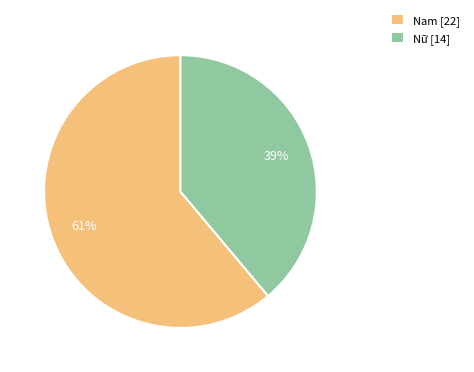

To the nearest percent, what is the difference between the Nữ and Nam slice percentages?

22%